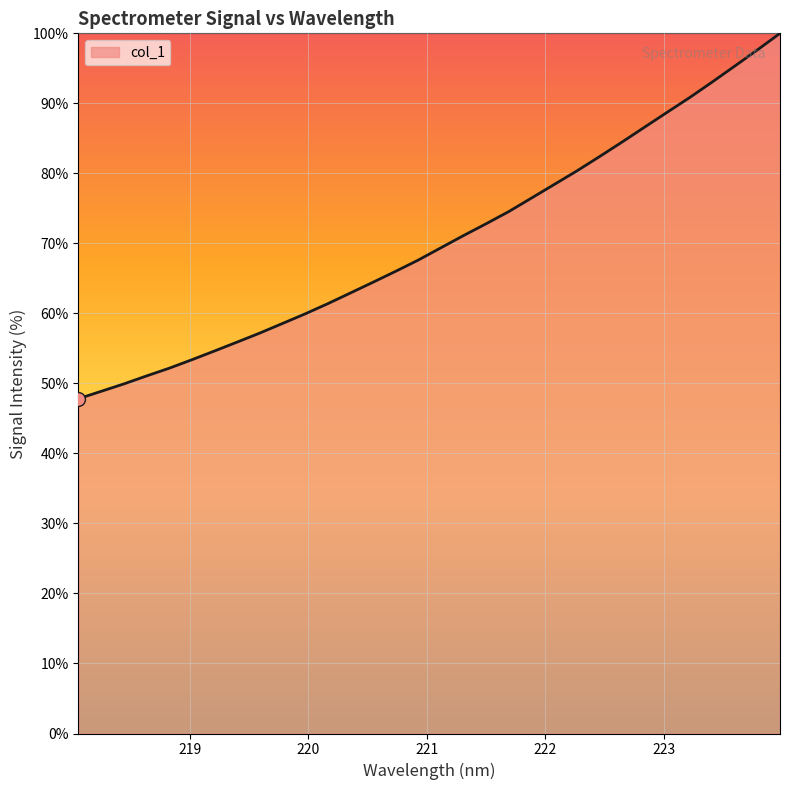

What is the smallest value displayed?

47.8